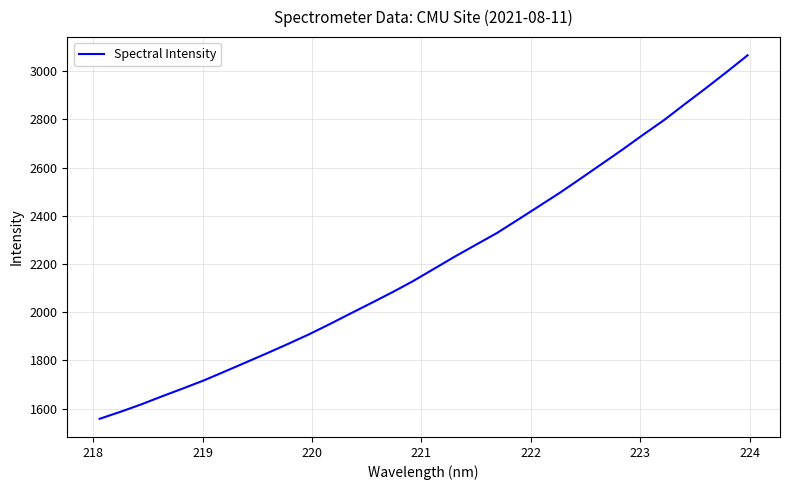

What is the difference between the maximum and minimum values?

1507.4